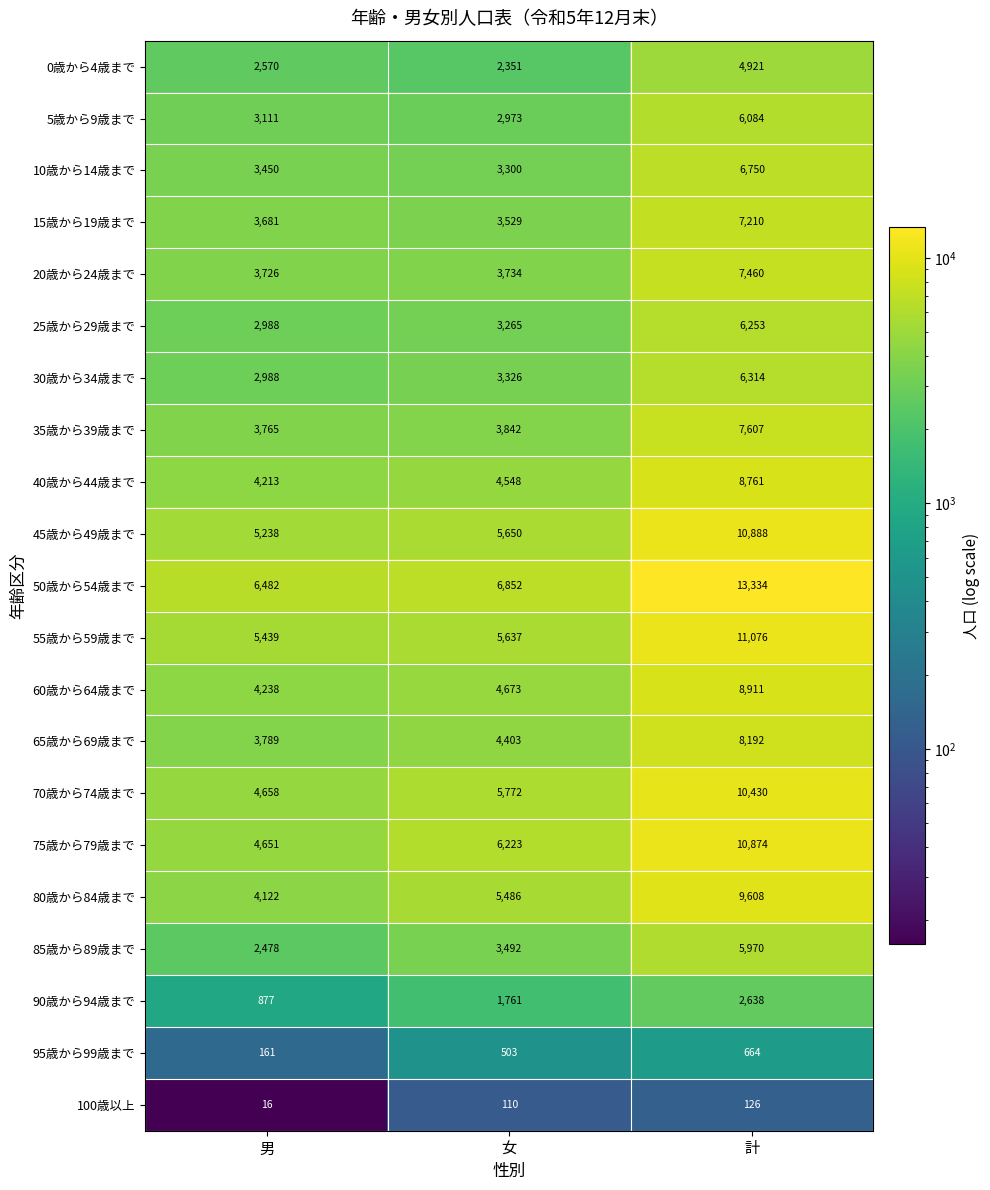

The 80歳から84歳まで series shows 2533 at 女. True or false?

False